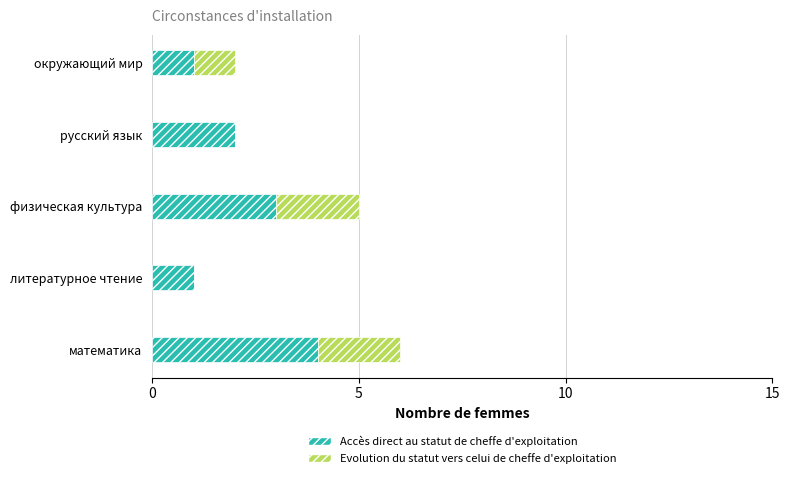

What is the sum of the Accès direct au statut de cheffe d'exploitation values at русский язык and математика?

6